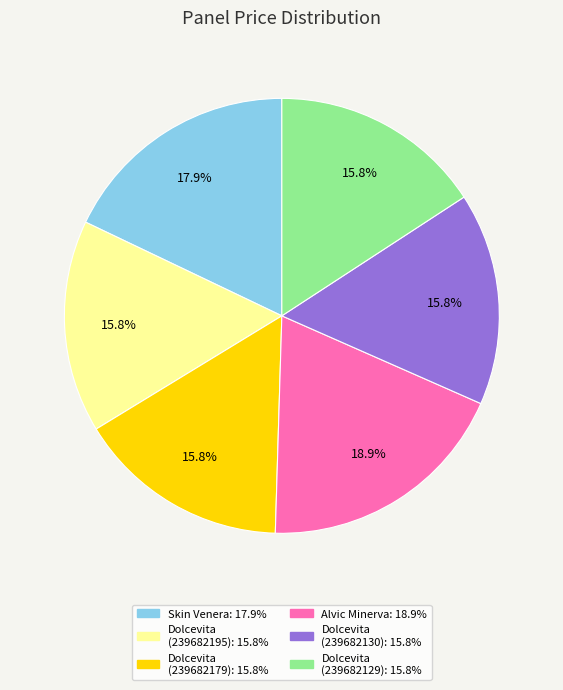

Is there a majority slice in this chart?

No